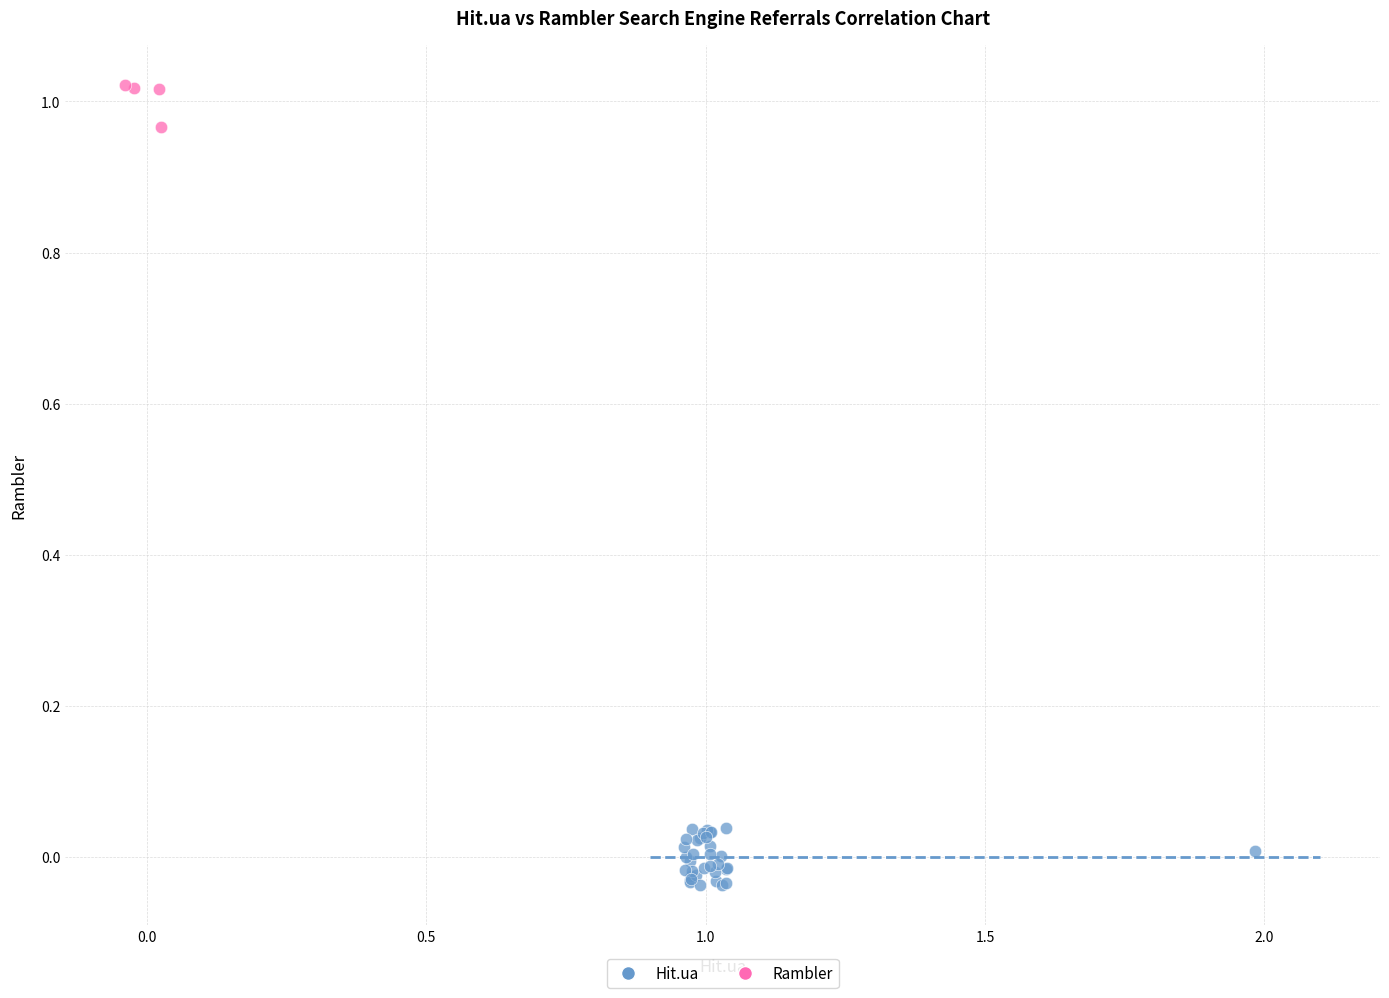

Which series contains the lowest Y value?

Hit.ua